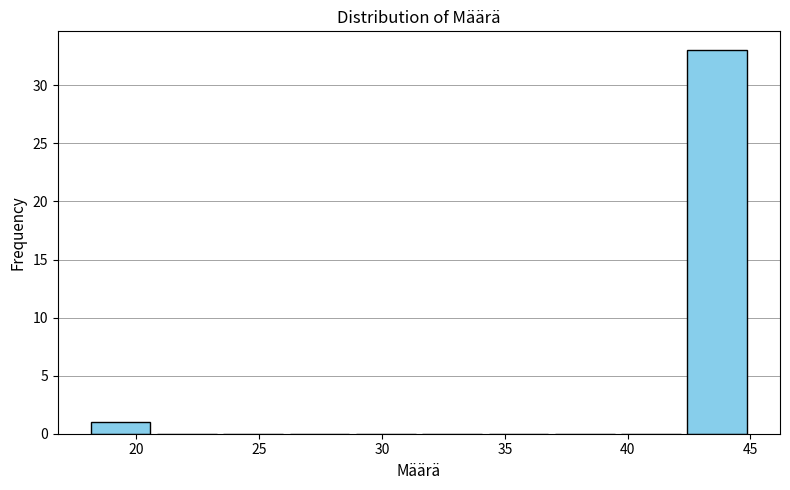

Reading left to right, transcribe this chart: for each bar, give the range it covers on the x-axis and its height. Neither the bar edges nor the heights are printed on the chart, so give them approximately, as read against the axes.

18.0 to 20.7: 1
20.7 to 23.4: 0
23.4 to 26.1: 0
26.1 to 28.8: 0
28.8 to 31.5: 0
31.5 to 34.2: 0
34.2 to 36.9: 0
36.9 to 39.6: 0
39.6 to 42.3: 0
42.3 to 45.0: 33